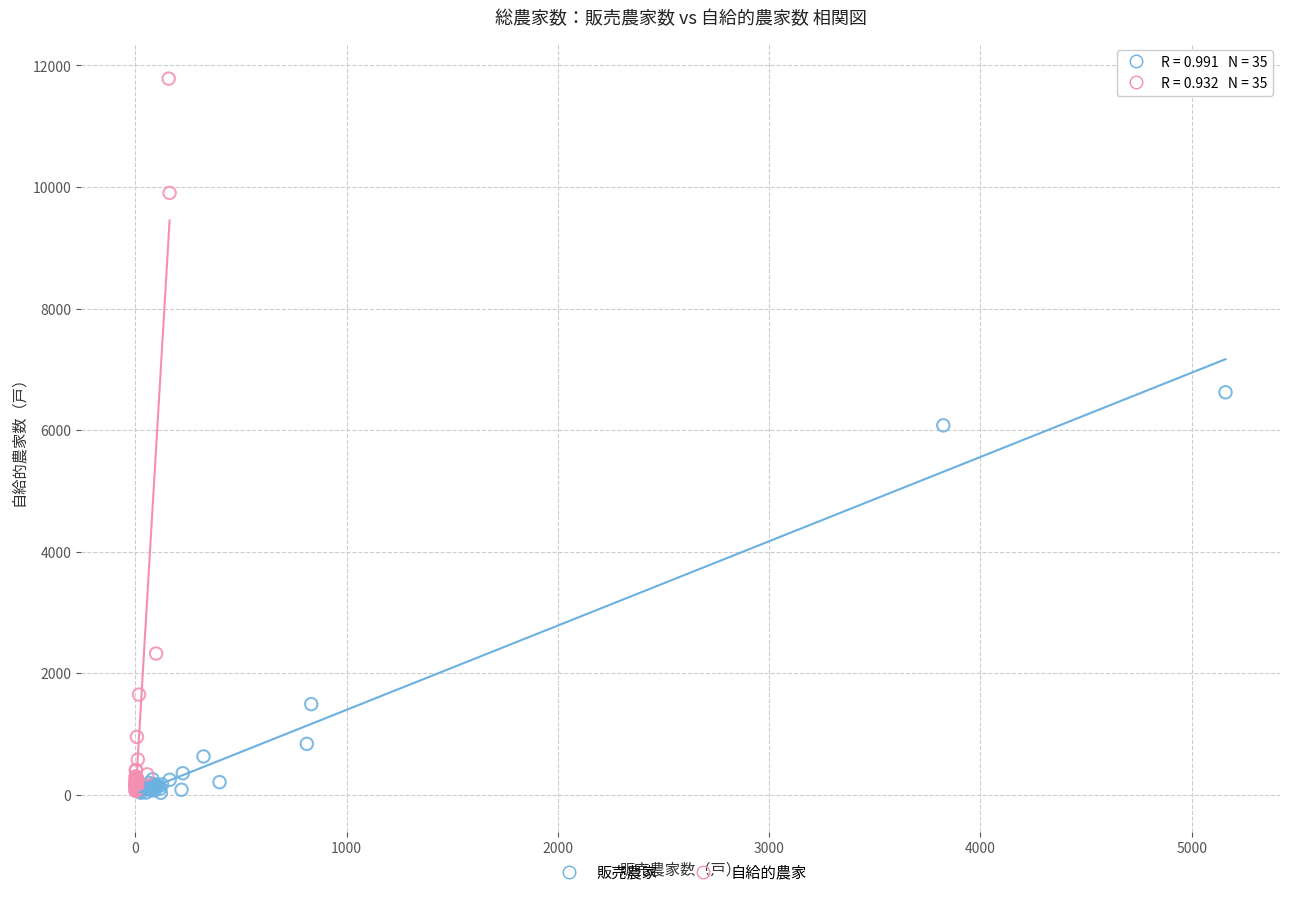

Which series has the largest Y range (max minus min)?

自給的農家